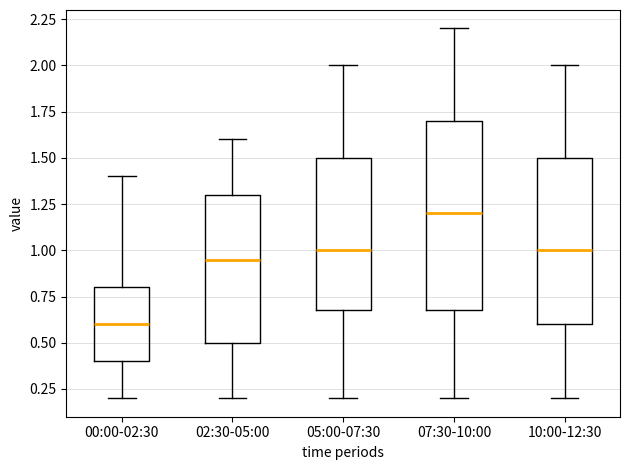

Where is the upper edge of the box for 00:00-02:30 on the y-axis? The values are not printed on the chart, so give them approximately, as read against the axis.

0.80